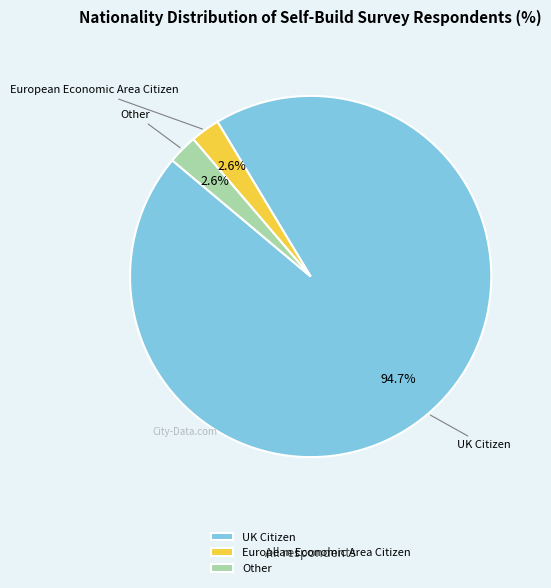

Which slice is the largest?

UK Citizen